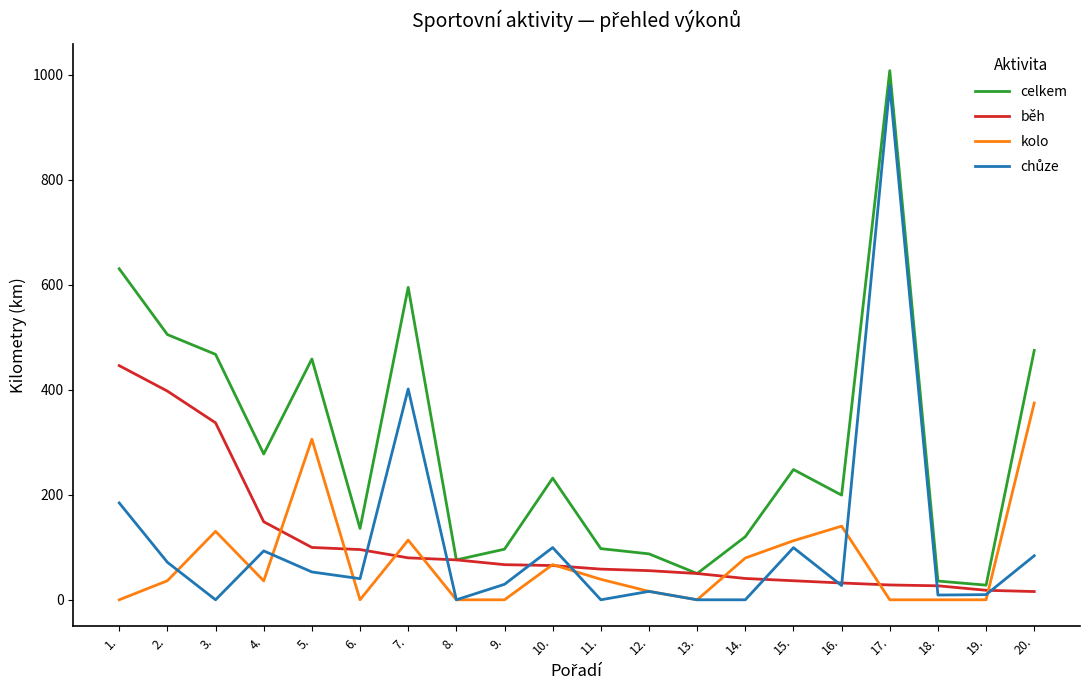

What is the spread (max minus min) of values at 4.?

241.8